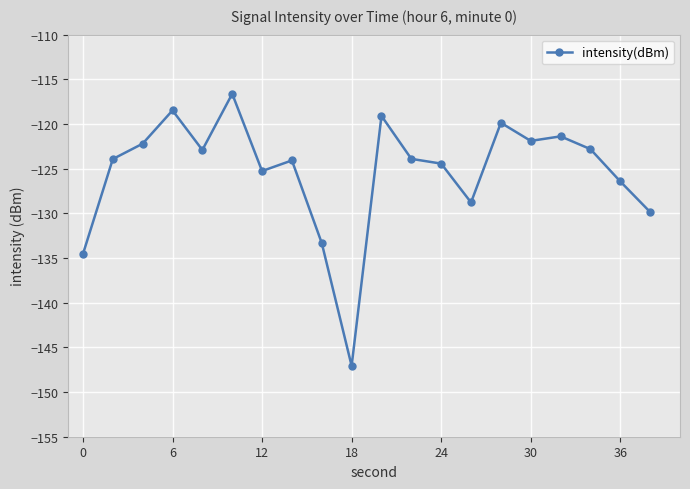

What is the sum of all values?

-2506.9